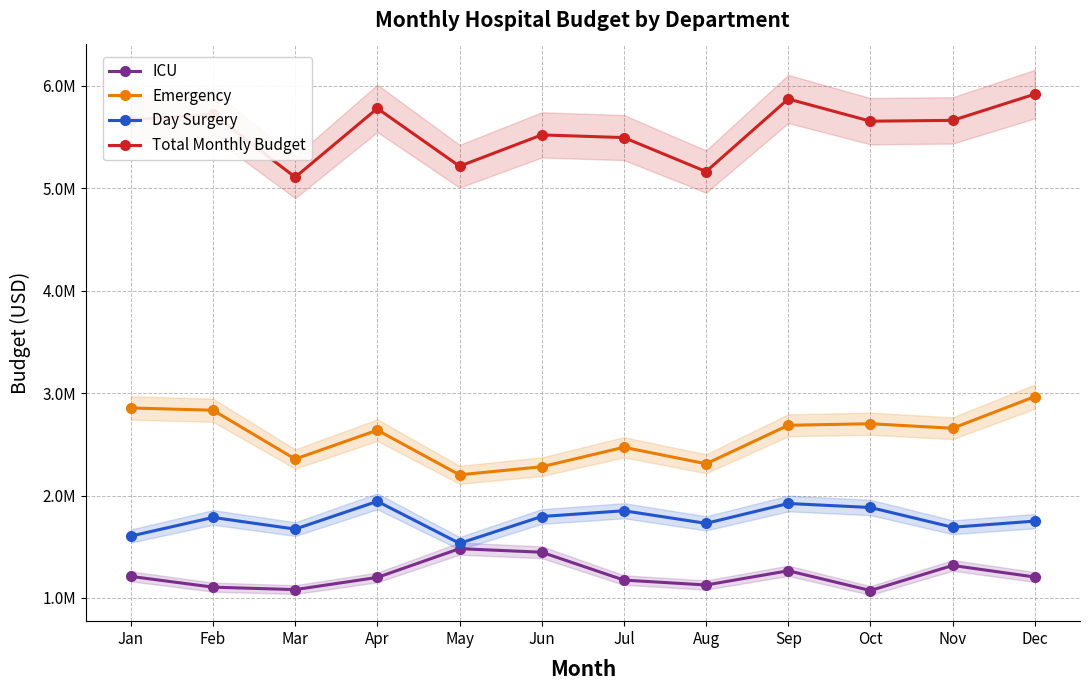

List the labels in order of Day Surgery value, smallest first.

May, Jan, Mar, Nov, Aug, Dec, Feb, Jun, Jul, Oct, Sep, Apr